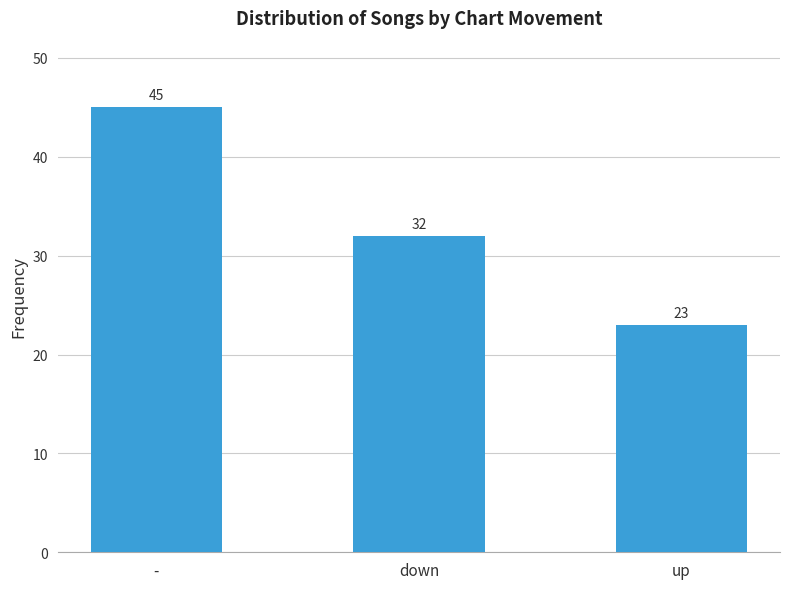

How many values are between 23 and 45?

3